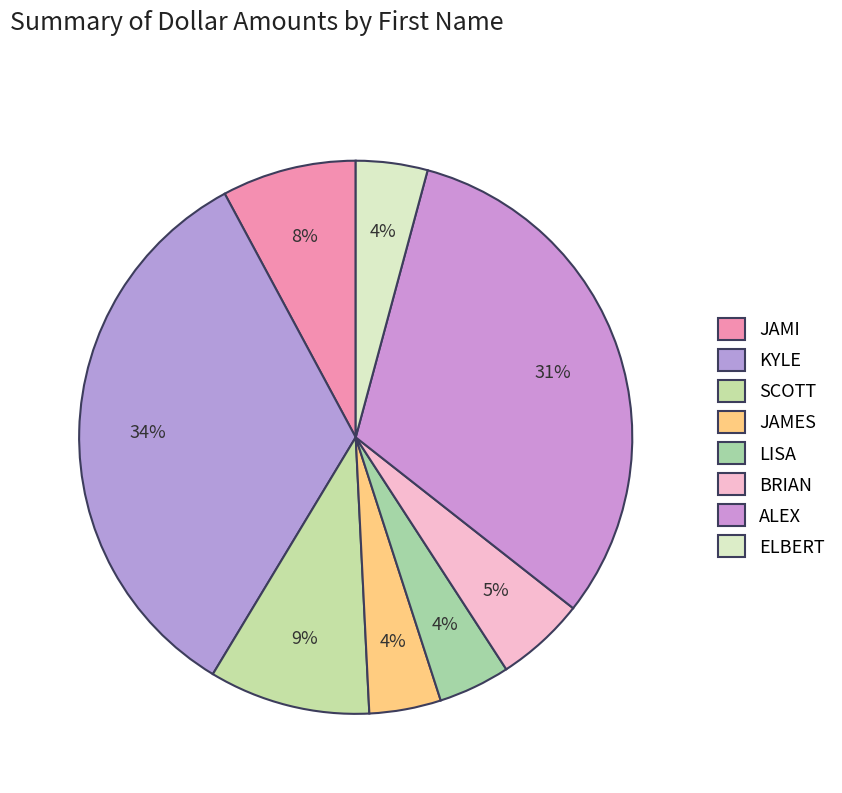

How many slices are in this pie chart?

8